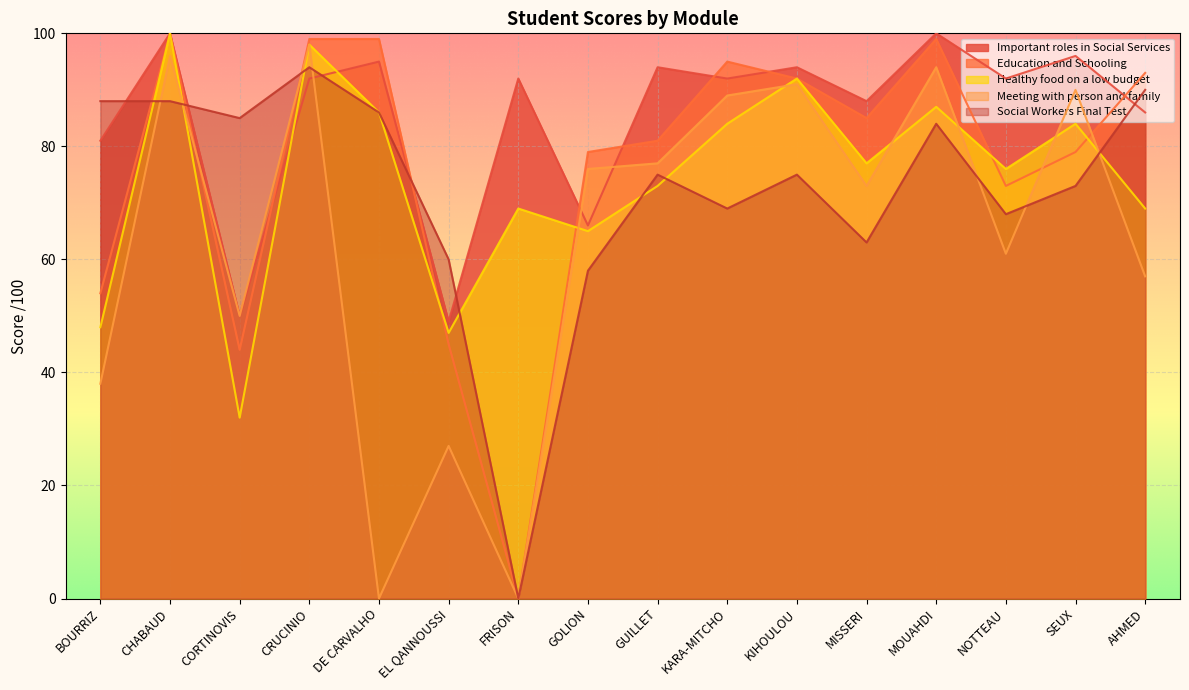

At which label does Education and Schooling reach its peak?

CHABAUD